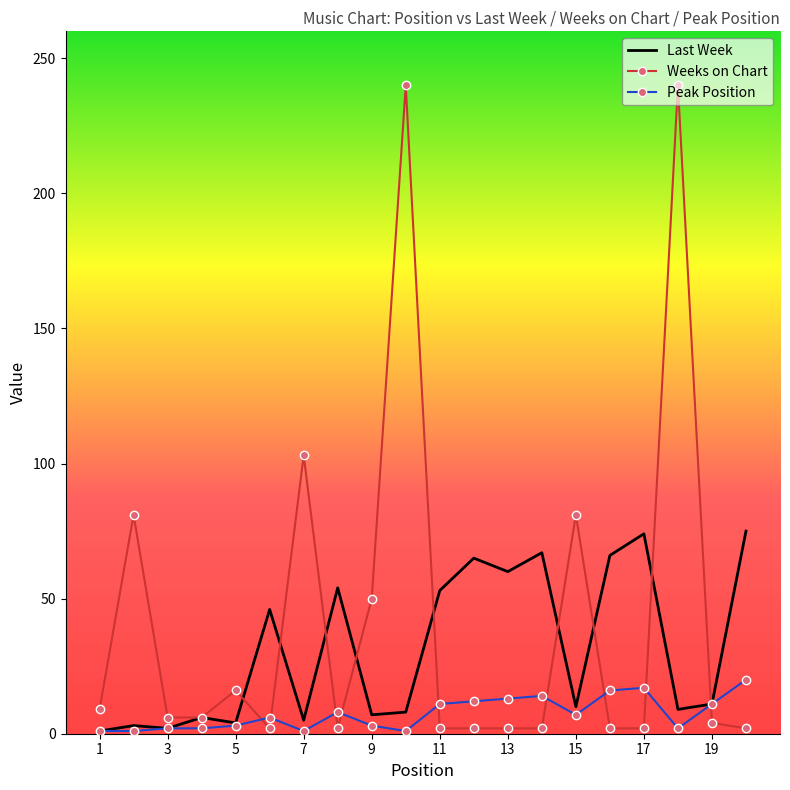

Which series has the largest total across all categories?

Weeks on Chart